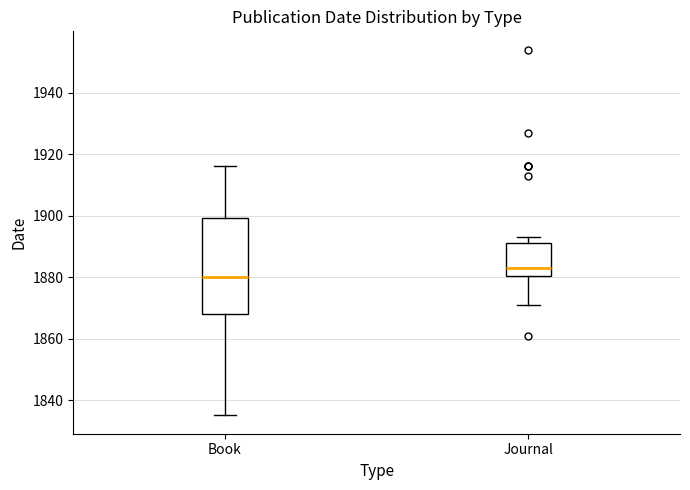

Which box's median line is the highest?

Journal